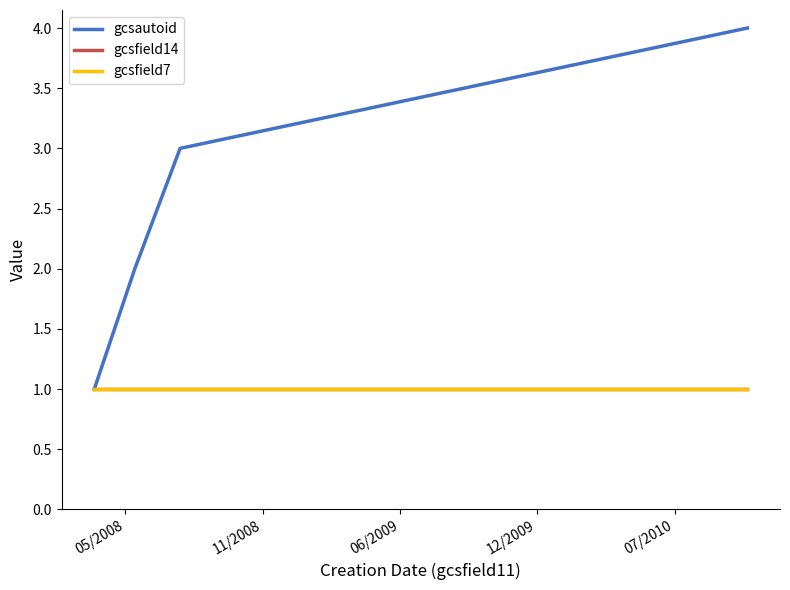

Does the chart have visible grid lines?

No